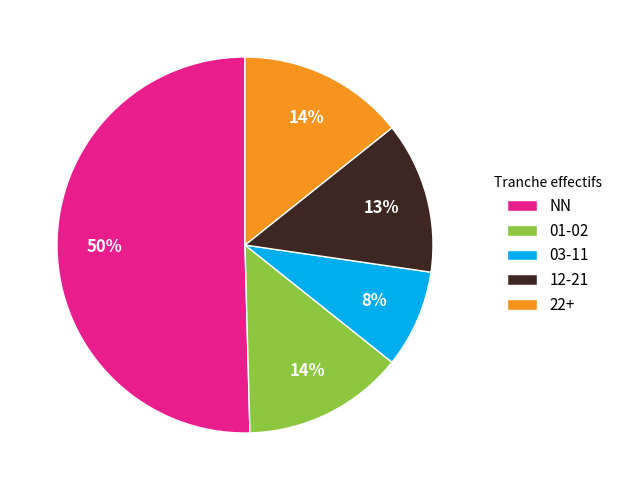

Which slice is the largest?

NN